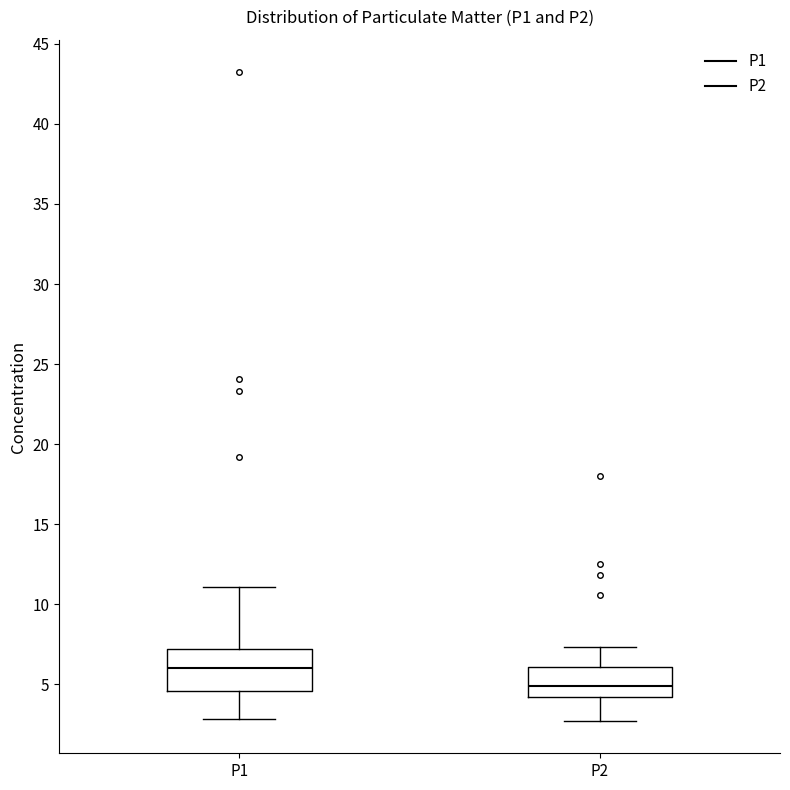

Reading left to right, read every box against the y-axis: the position of its median line, the range the box covers, and the ends of its whiskers. The values are not printed on the chart, so give them approximately, as read against the axis.

P1: median 6.0, box 4.5 to 7.0, whiskers 3.0 to 11.0
P2: median 5.0, box 4.0 to 6.0, whiskers 2.5 to 7.5